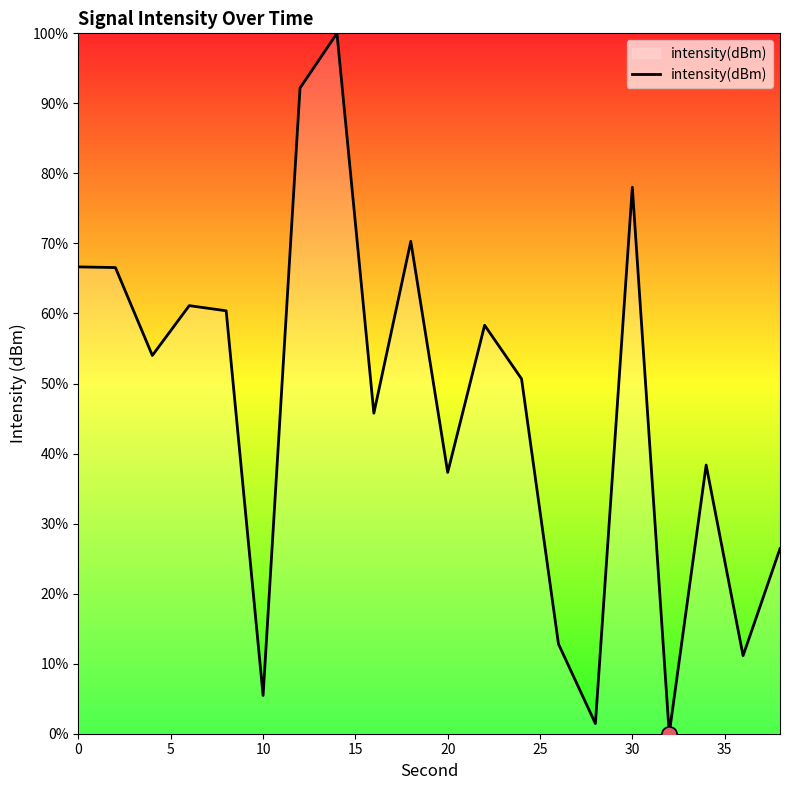

What is the maximum value shown in the chart?

100.0